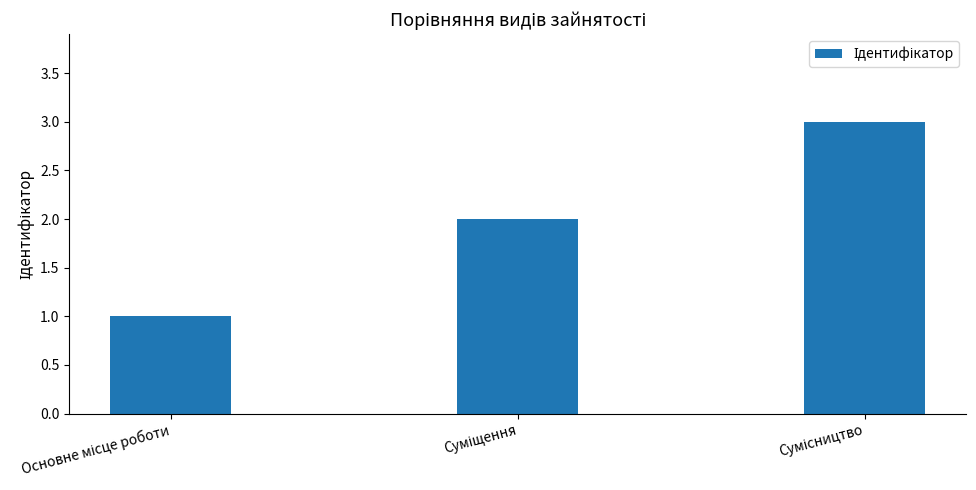

What is the greatest value displayed?

3